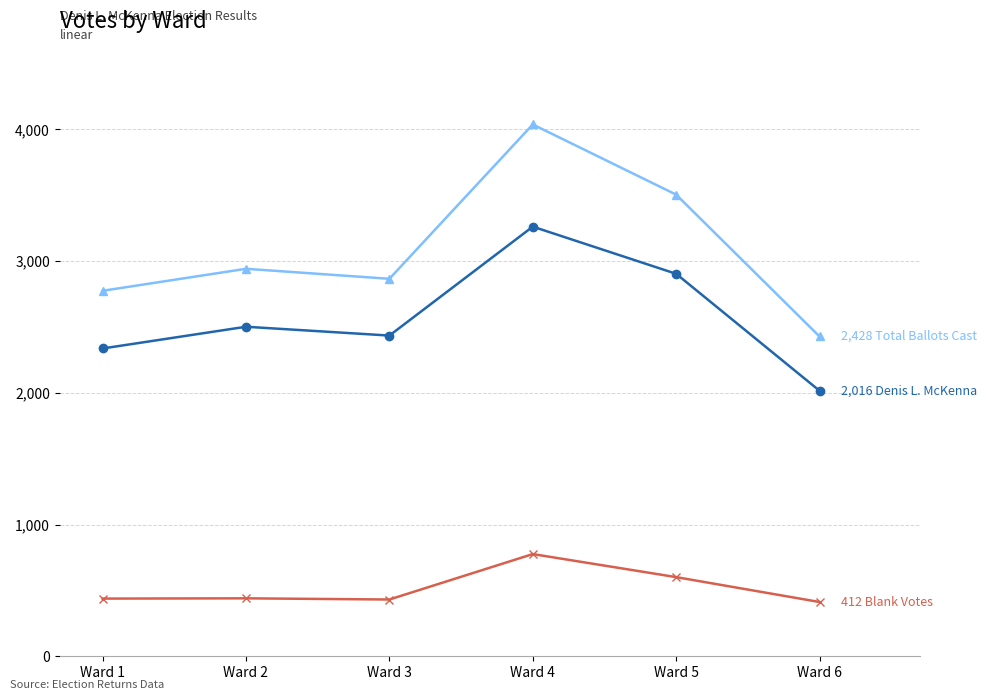

How many categories are shown in the chart?

6